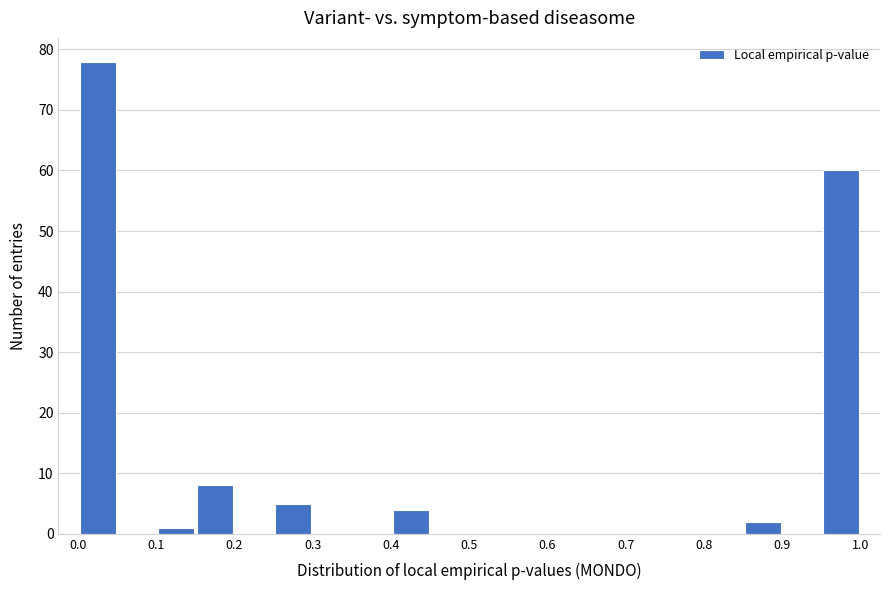

How tall is the bar that spans 0.95 to 1.00 on the x-axis? The values are not printed on the chart, so give them approximately, as read against the axis.

60